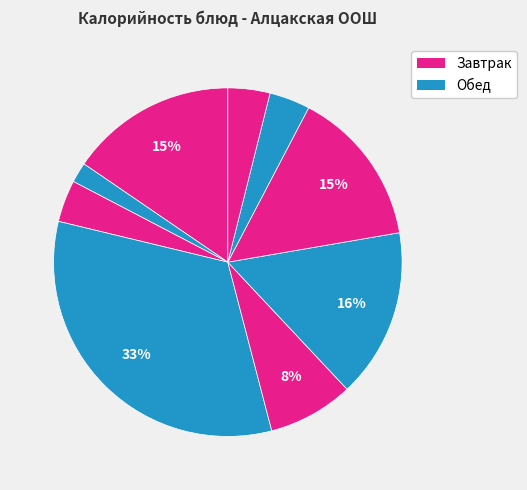

Which slice is the largest?

Конфеты